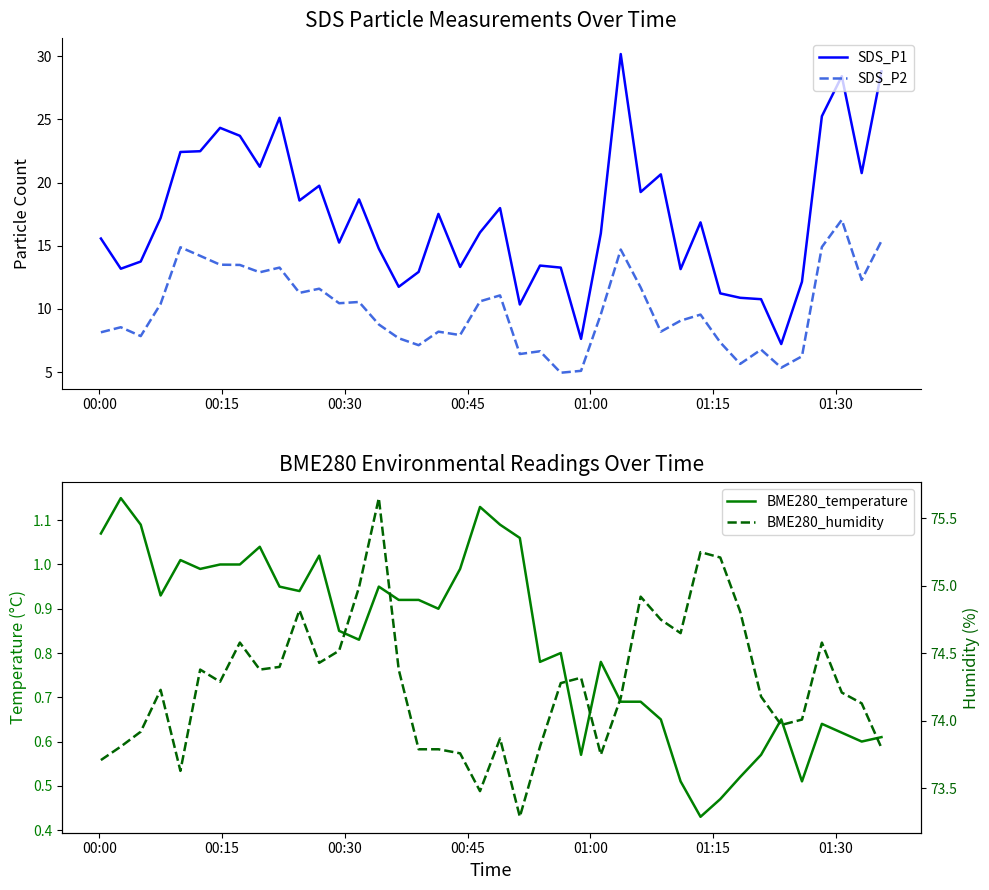

What is the maximum value shown in the chart?

75.7